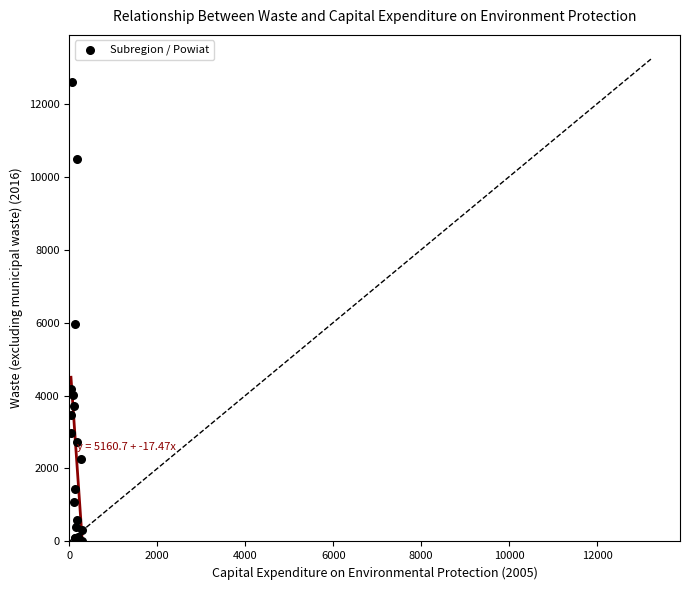

What Y value in the scatter plot is closest to 6296?

5962.7